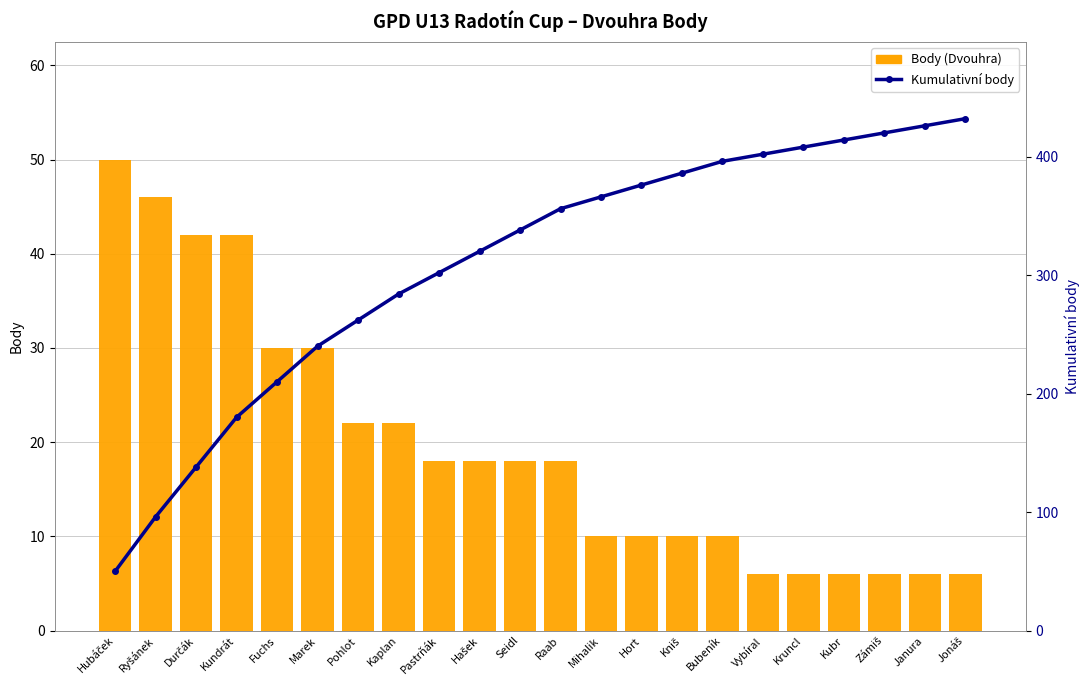

Are the bars grouped side by side (vs. stacked)?

Yes